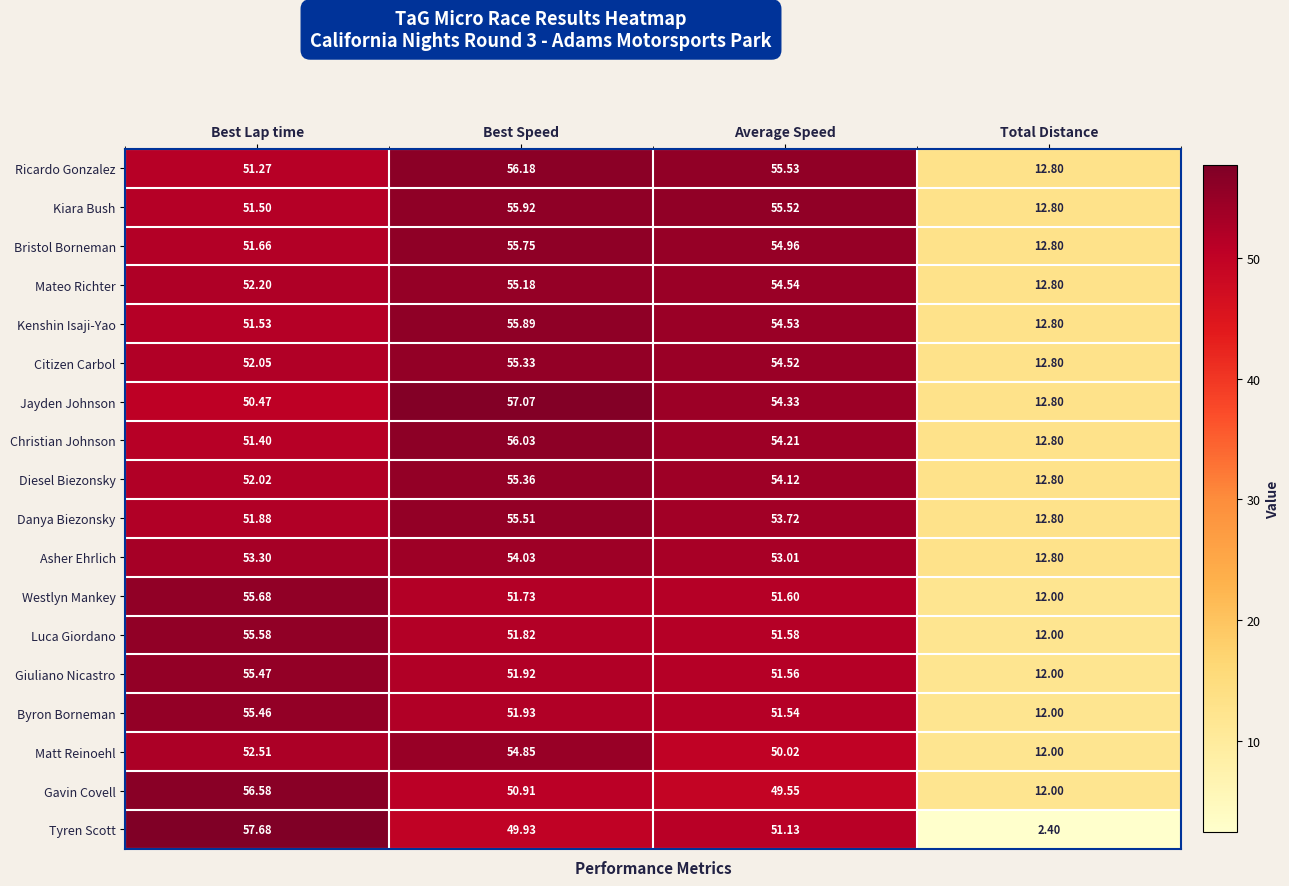

What is the average value of the Kiara Bush series?

43.9